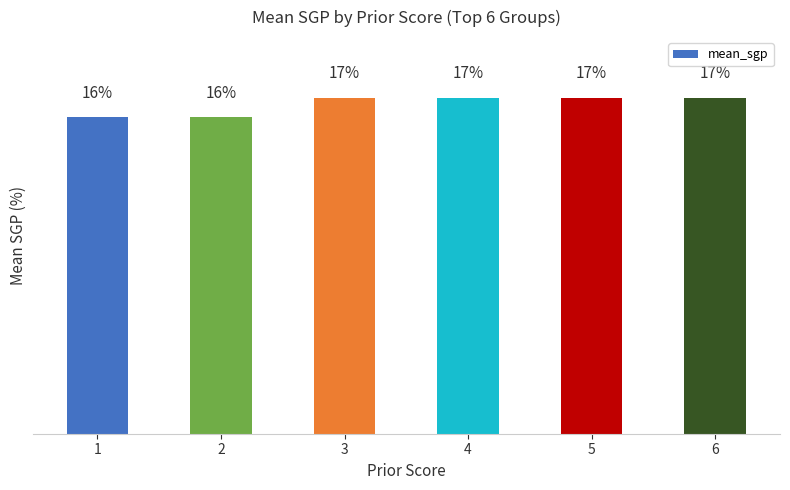

Rank the categories by value from lowest to highest.

1, 2, 3, 4, 5, 6